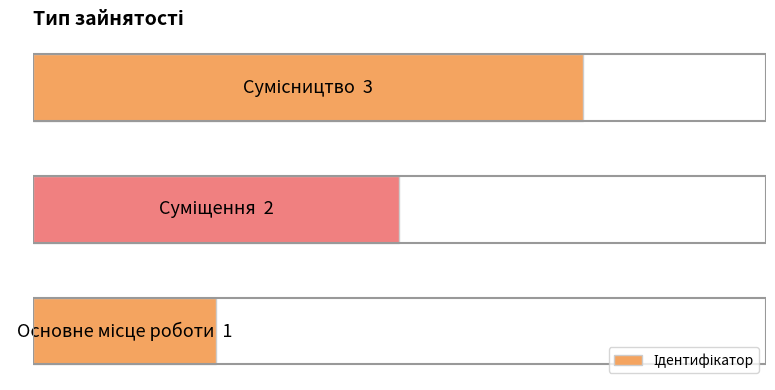

Does the chart contain any negative values?

No